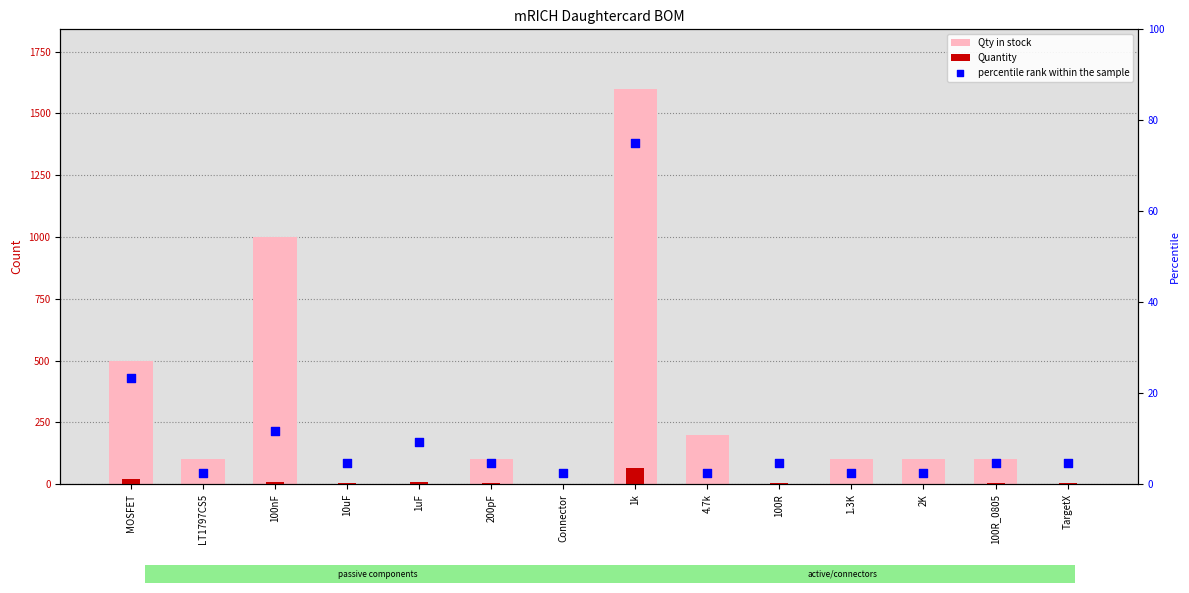

Is the value of percentile rank within the sample at 2K greater than the value of Quantity at 100R_0805?

No